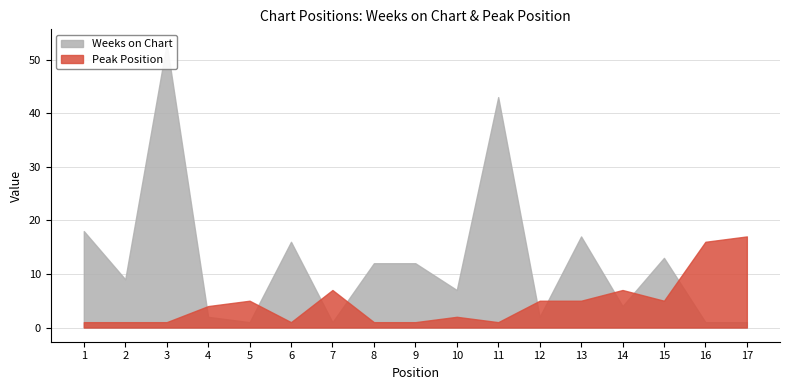

Is the value of Peak Position at 9 greater than the value of Weeks on Chart at 14?

No